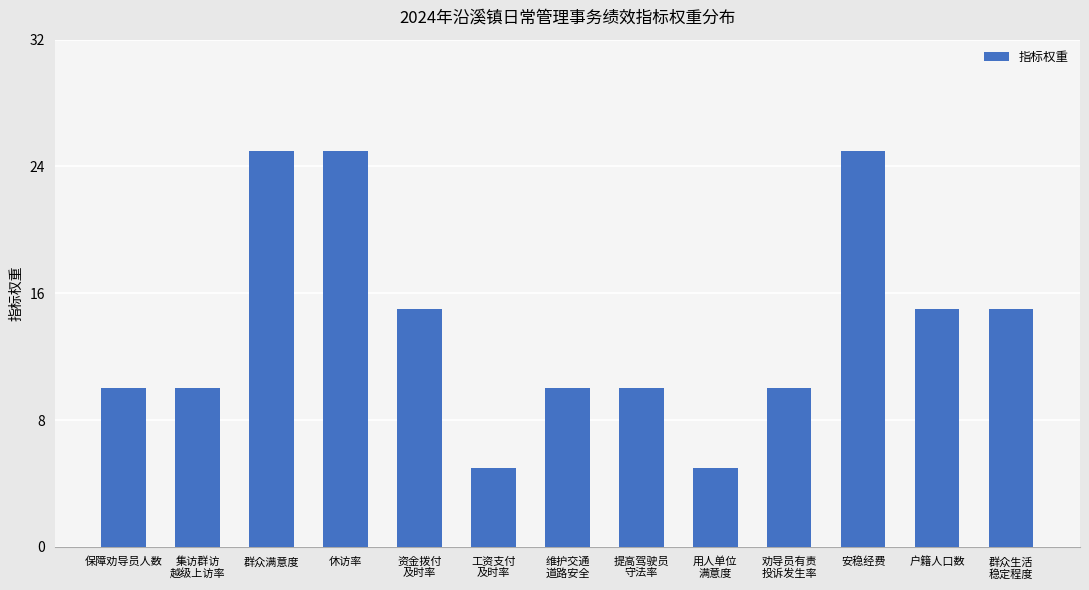

How many values are between 10 and 15?

8